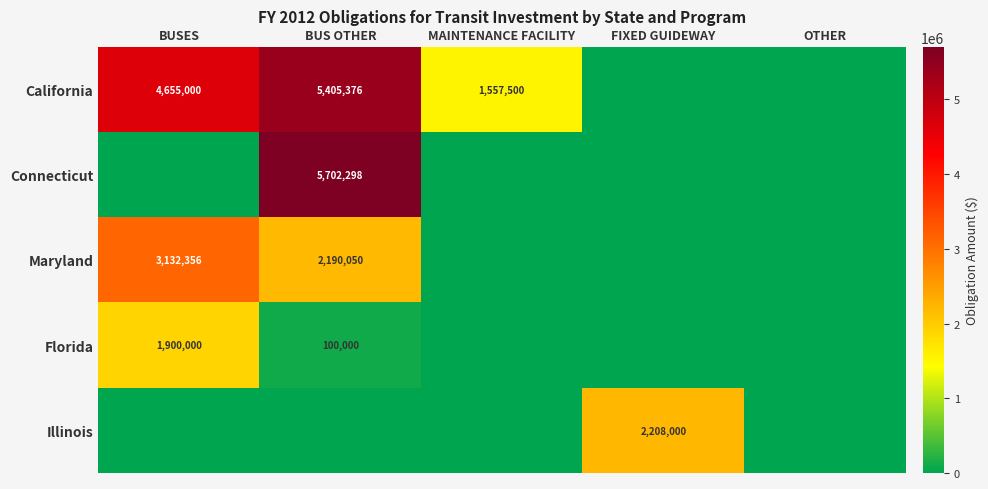

The Illinois series shows 2208000 at FIXED GUIDEWAY. True or false?

True